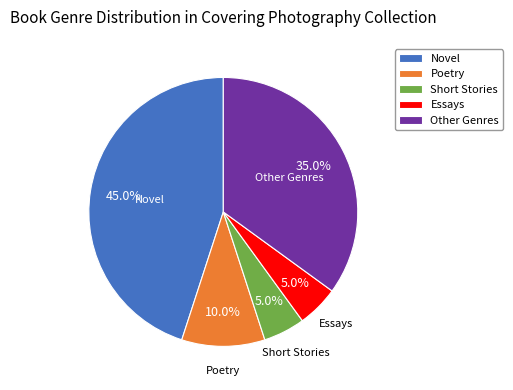

True or false: Poetry accounts for 10% of the total.

True